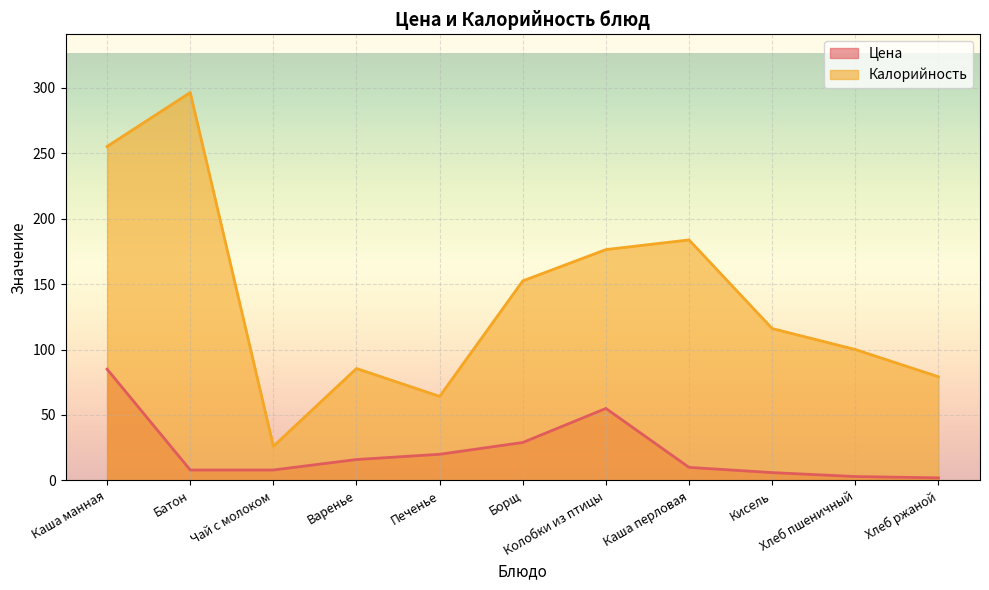

At which category does Цена reach its first local peak?

Колобки из птицы